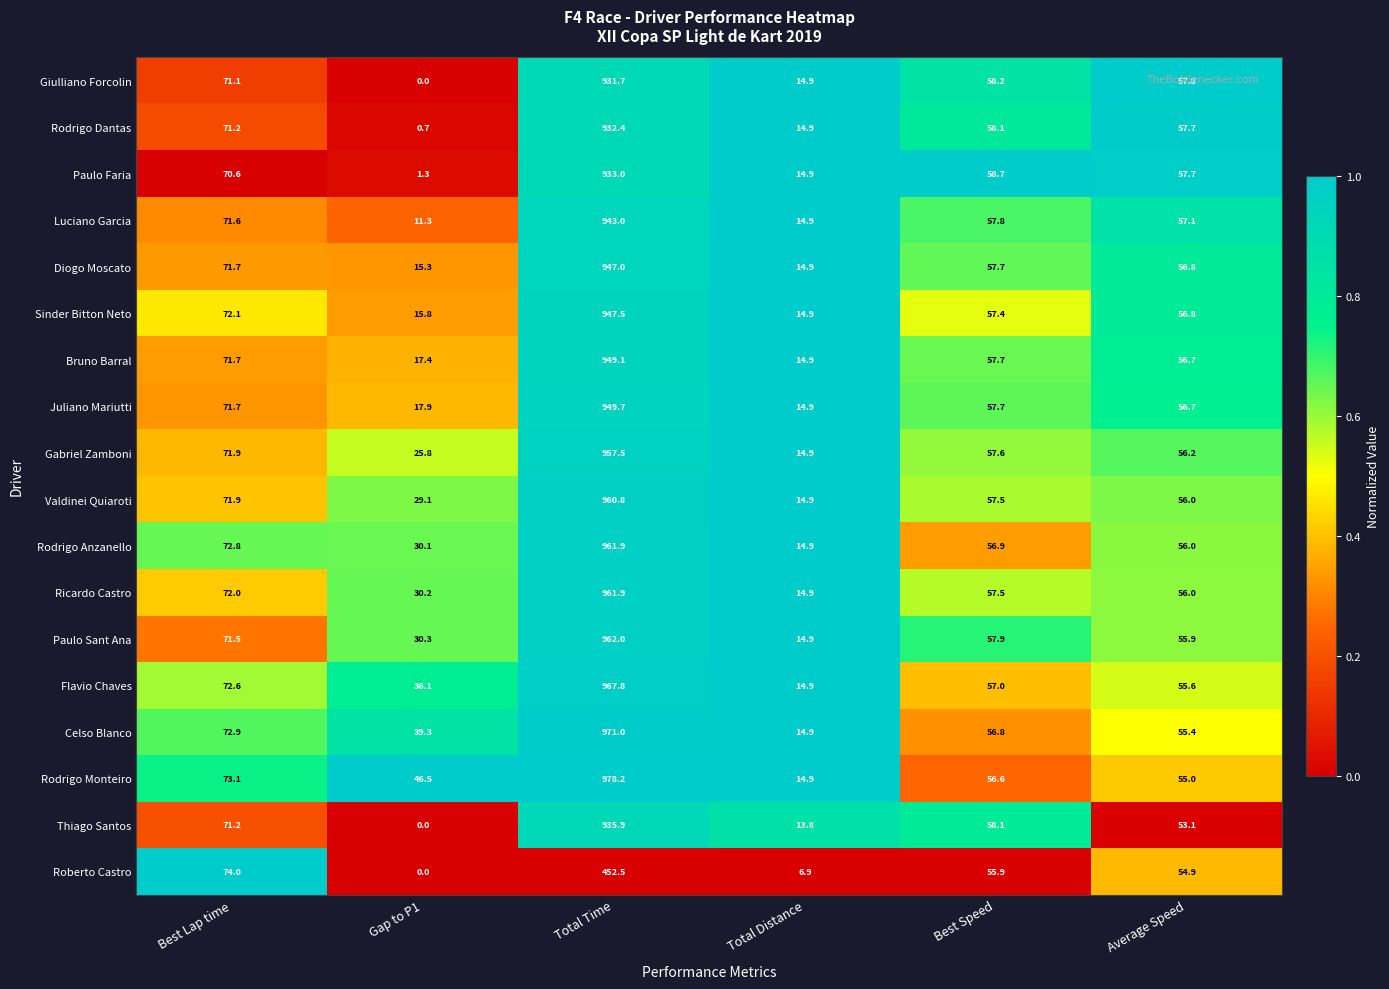

How many data points does each series have?

6